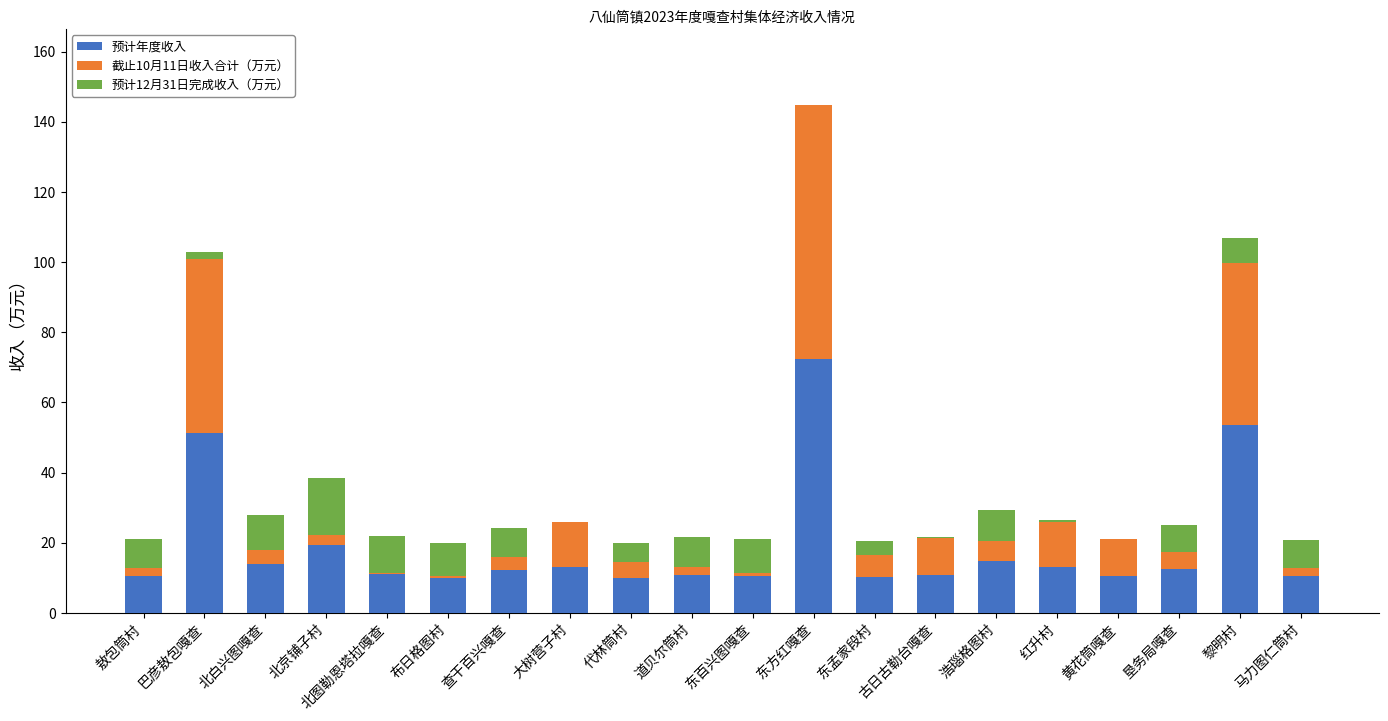

Is it true that 预计年度收入 equals 24.8 at 巴彦敖包嘎查?

False